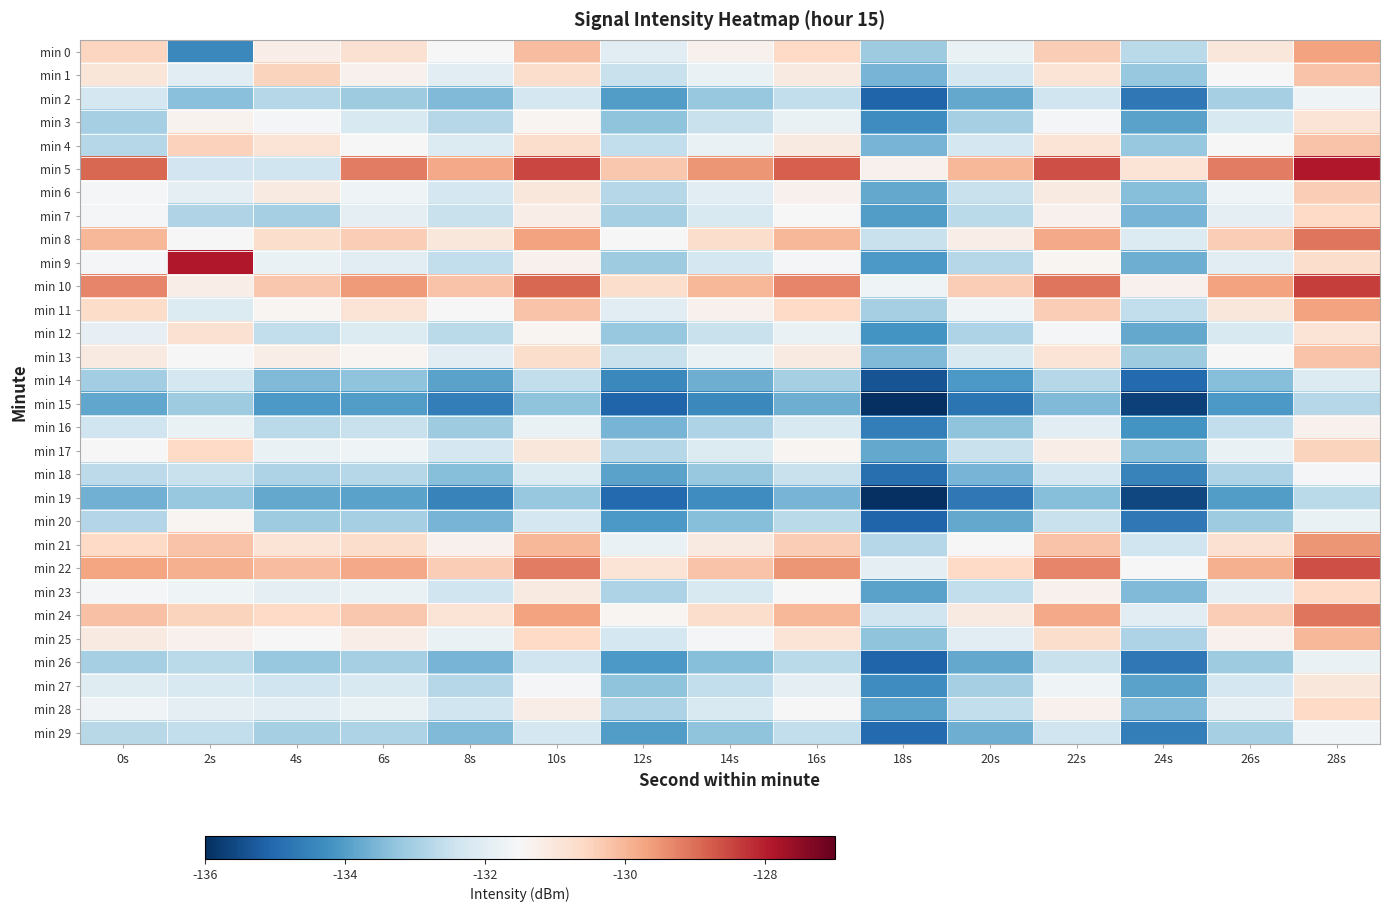

What is the total value across all series at 10s?

-3932.5